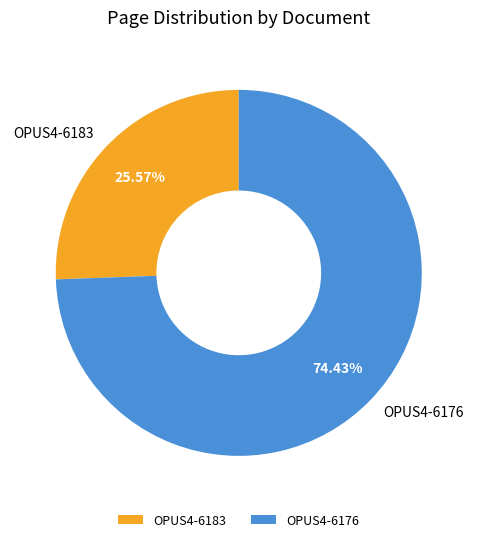

Combined, what portion of the pie is OPUS4-6176 and OPUS4-6183?

100.0%